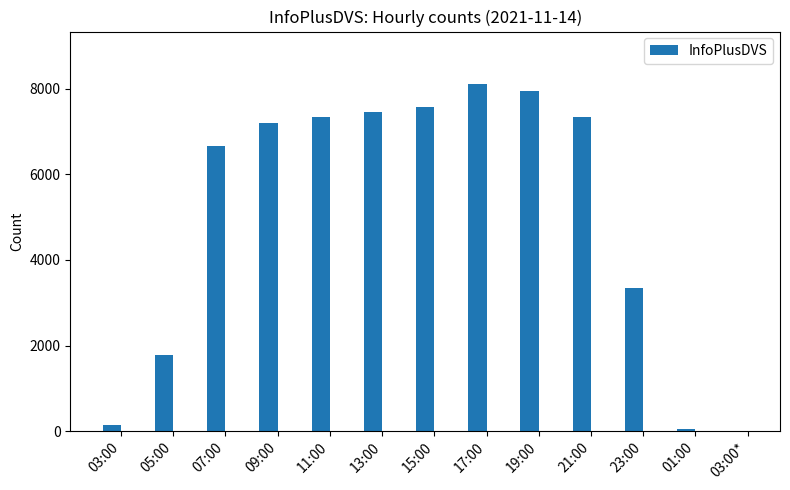

Count the number of data series in this chart.

1